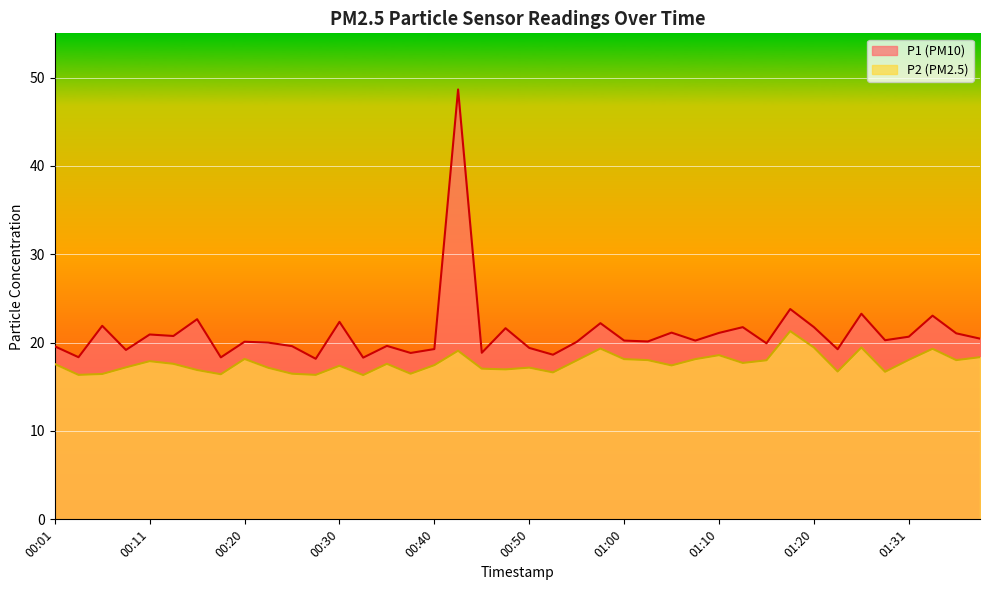

Which category has the highest value across all series?

00:43